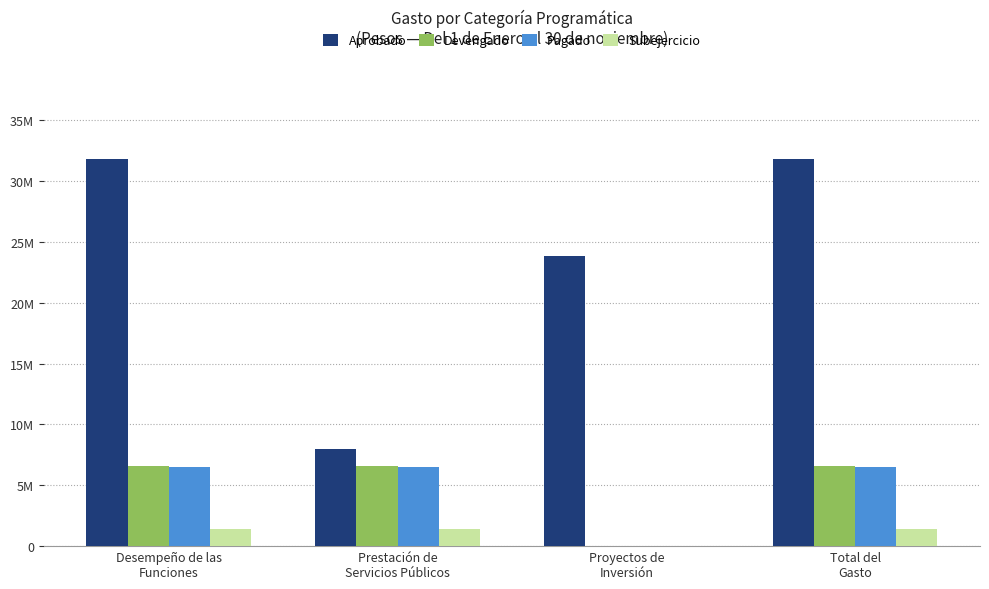

Does the chart contain stacked bars?

No